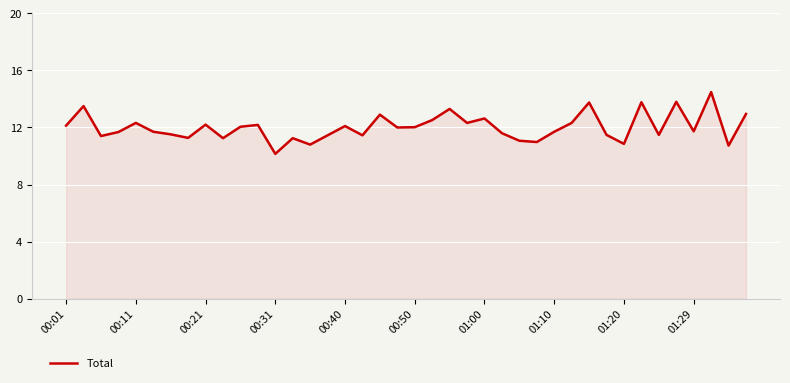

What is the minimum value shown in the chart?

10.2